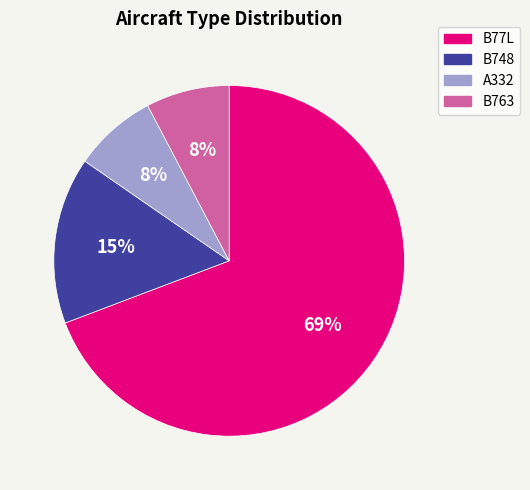

Between B77L and A332, which is larger?

B77L